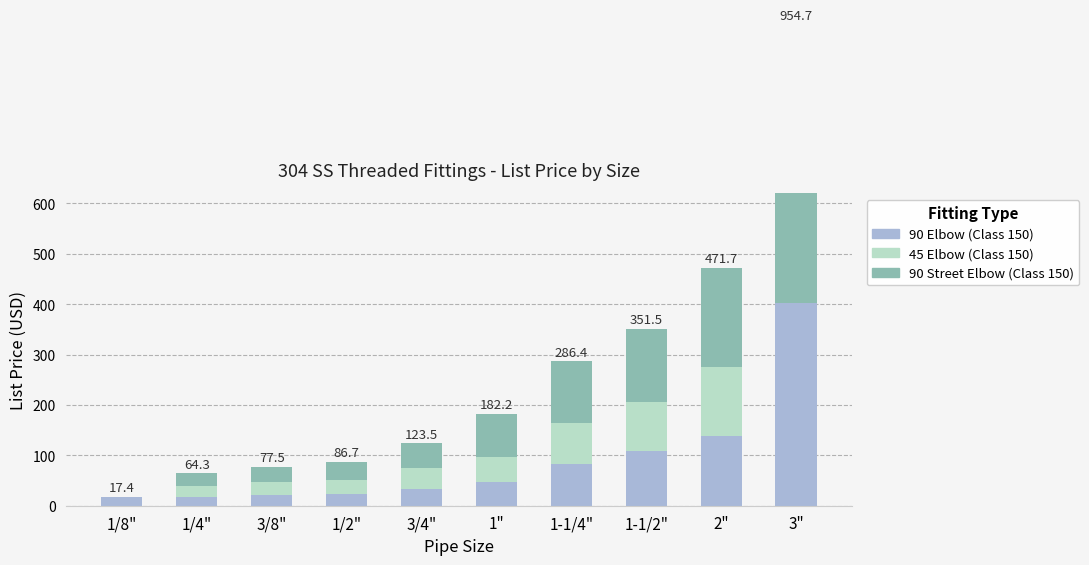

Where is 90 Street Elbow nearest to the value 275?

2"